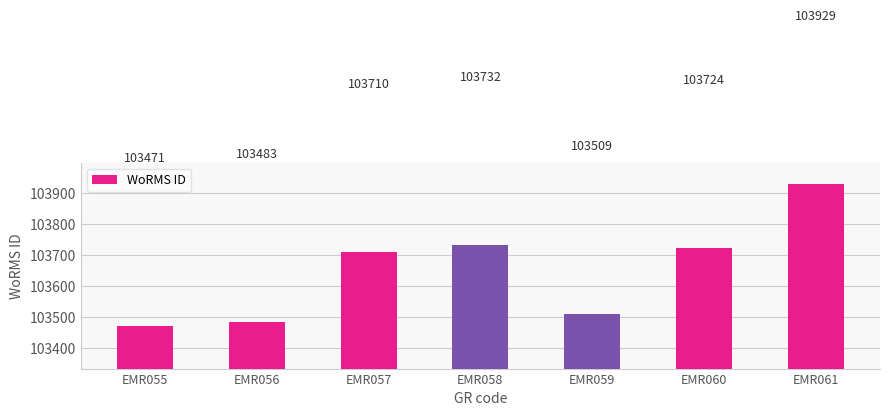

True or false: the data shows 103732 at EMR058.

True